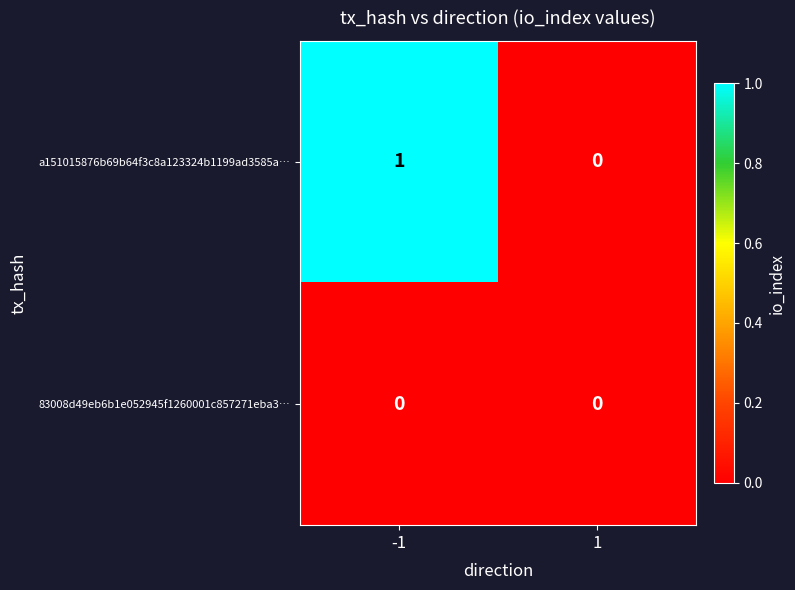

Is the value of 83008d49eb6b1e052945f1260001c857271eba3… at -1 greater than the value of a151015876b69b64f3c8a123324b1199ad3585a… at -1?

No